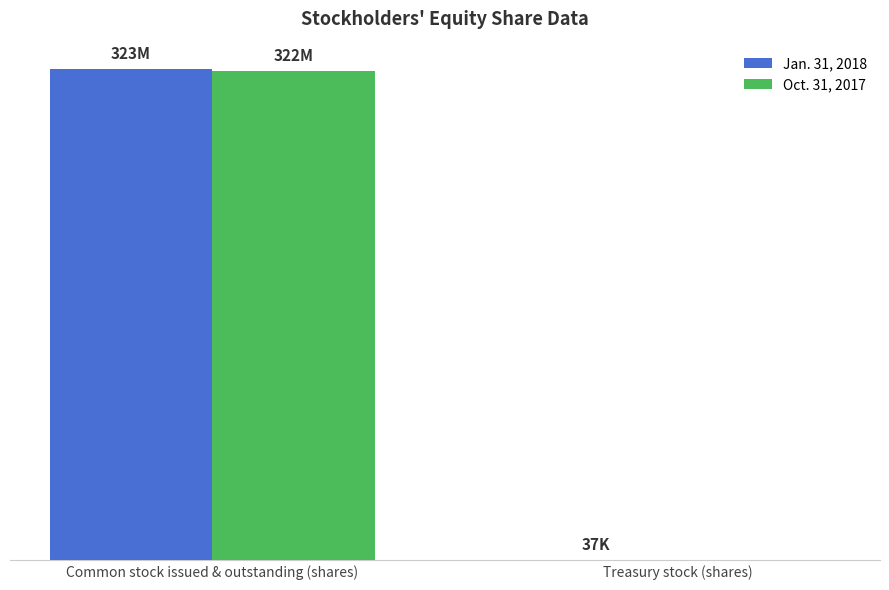

Are the bars horizontal?

No